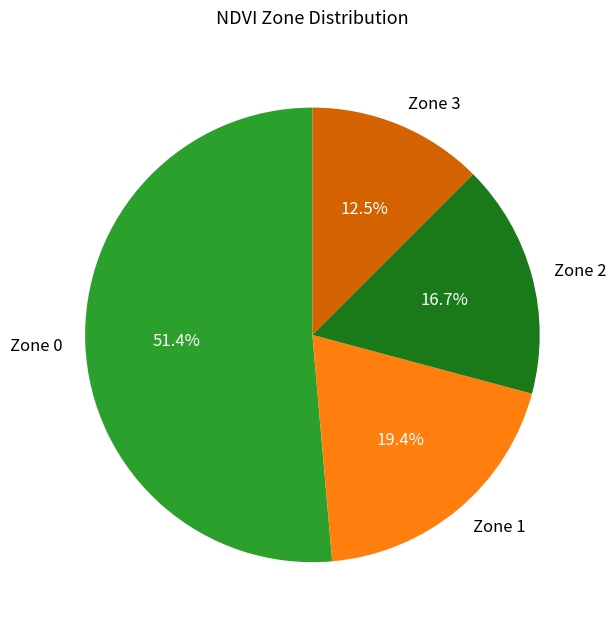

To the nearest percent, what percentage of the pie is Zone 2?

17%